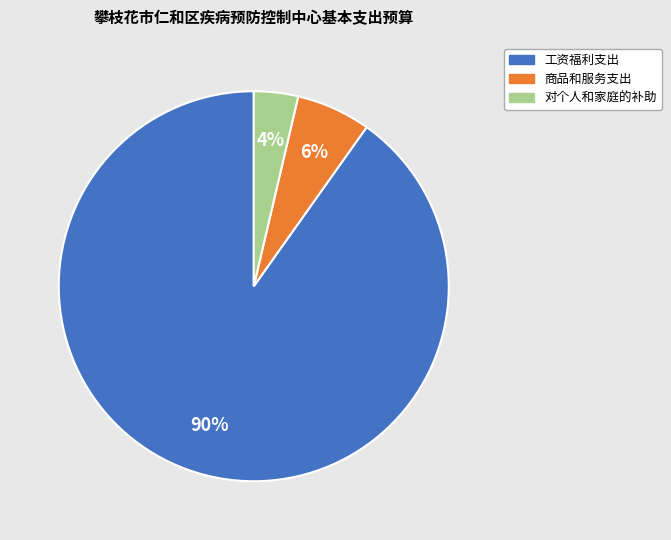

To the nearest percent, what is the average slice percentage?

33%